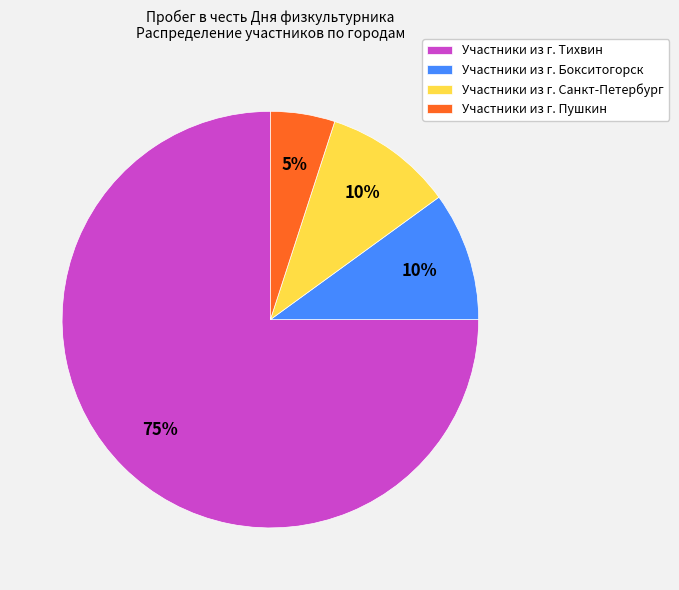

To the nearest percent, what portion does Участники из г. Бокситогорск represent?

10%